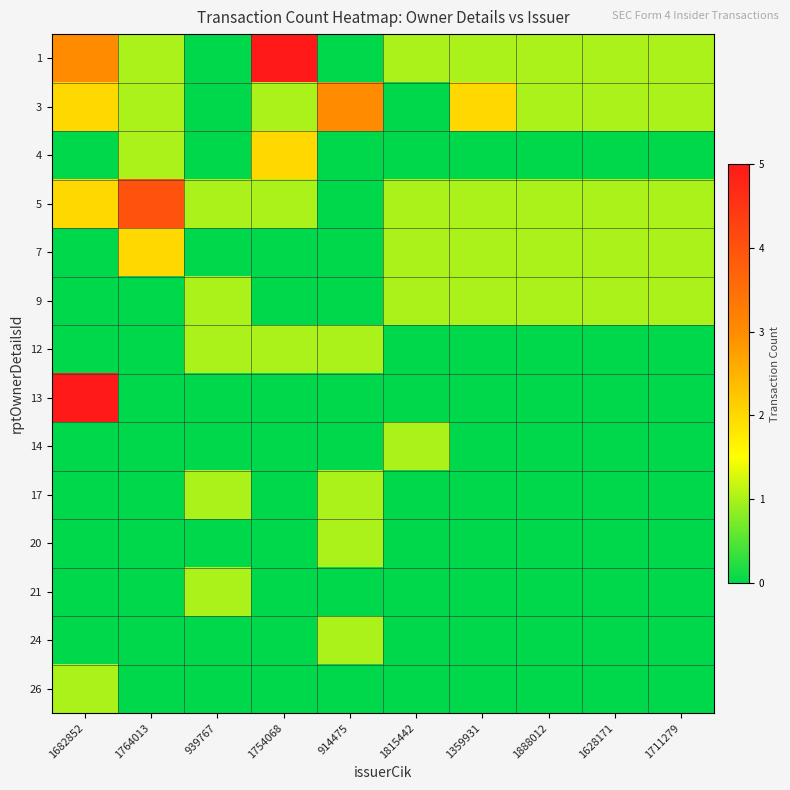

Count the number of categories in the chart.

10